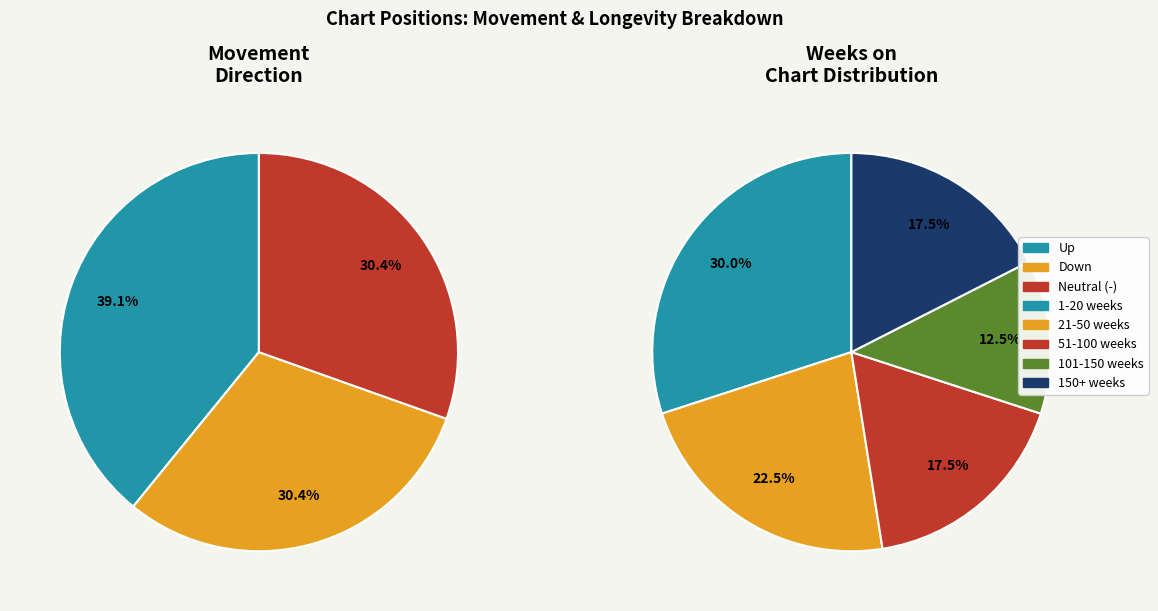

Count the number of slices in the pie.

3